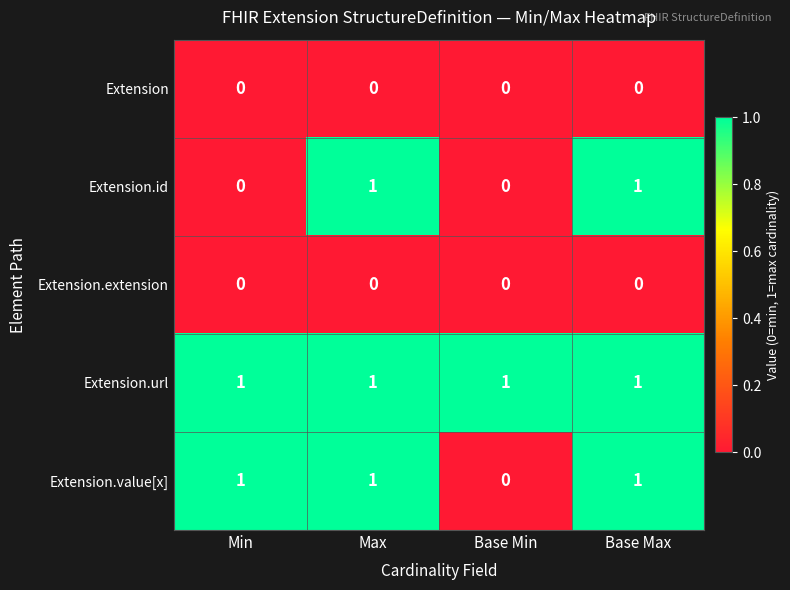

Reading right to left, what are all the values shown in this chart?

Extension: 0	0	0	0
Extension.id: 1	0	1	0
Extension.extension: 0	0	0	0
Extension.url: 1	1	1	1
Extension.value[x]: 1	0	1	1